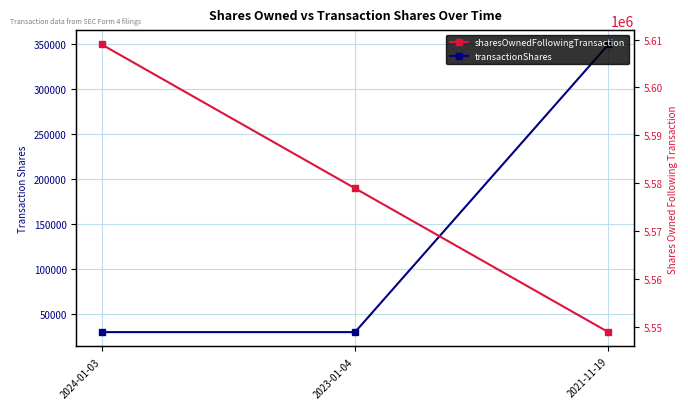

What are all the series names shown in the legend?

transactionShares, sharesOwnedFollowingTransaction